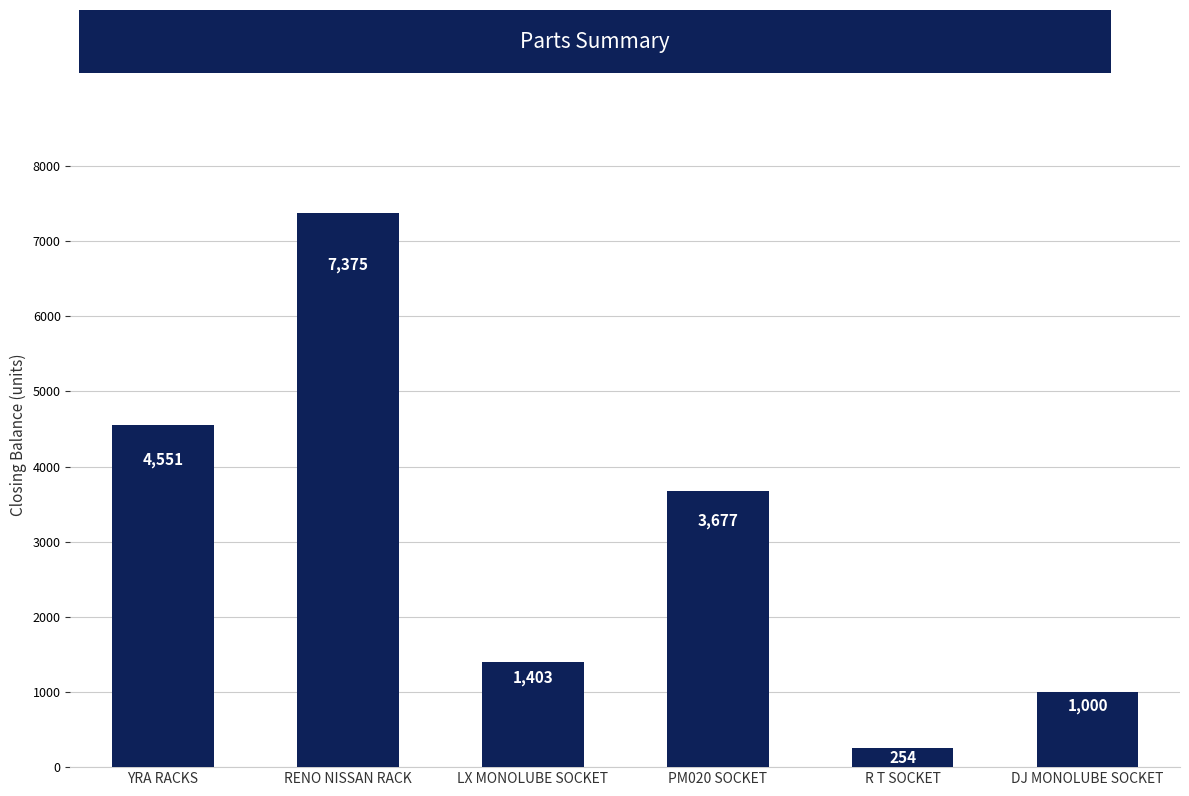

What is the sum of the values at LX MONOLUBE SOCKET and YRA RACKS?

5954